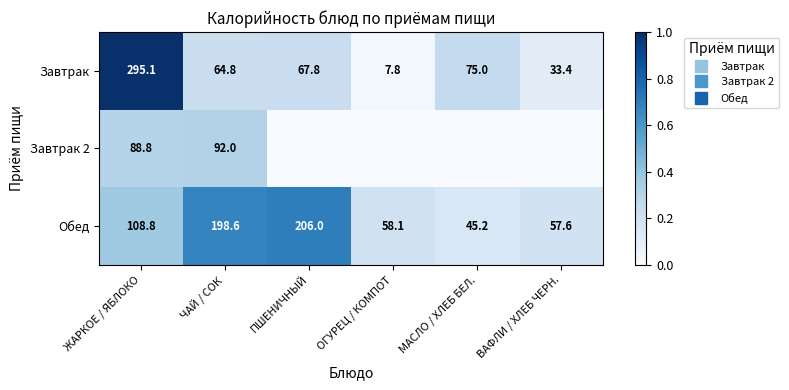

At which label does Обед reach its minimum?

МАСЛО / ХЛЕБ БЕЛ.